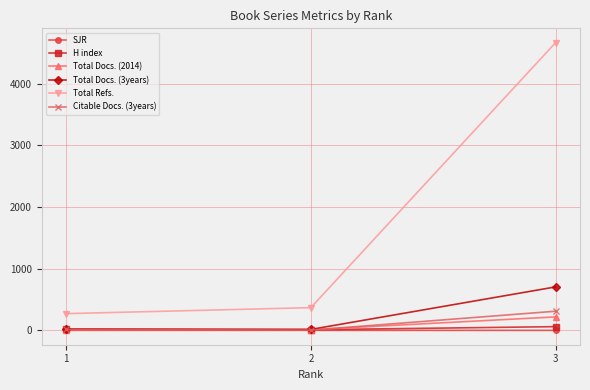

At which category is the sum across all series the highest?

3